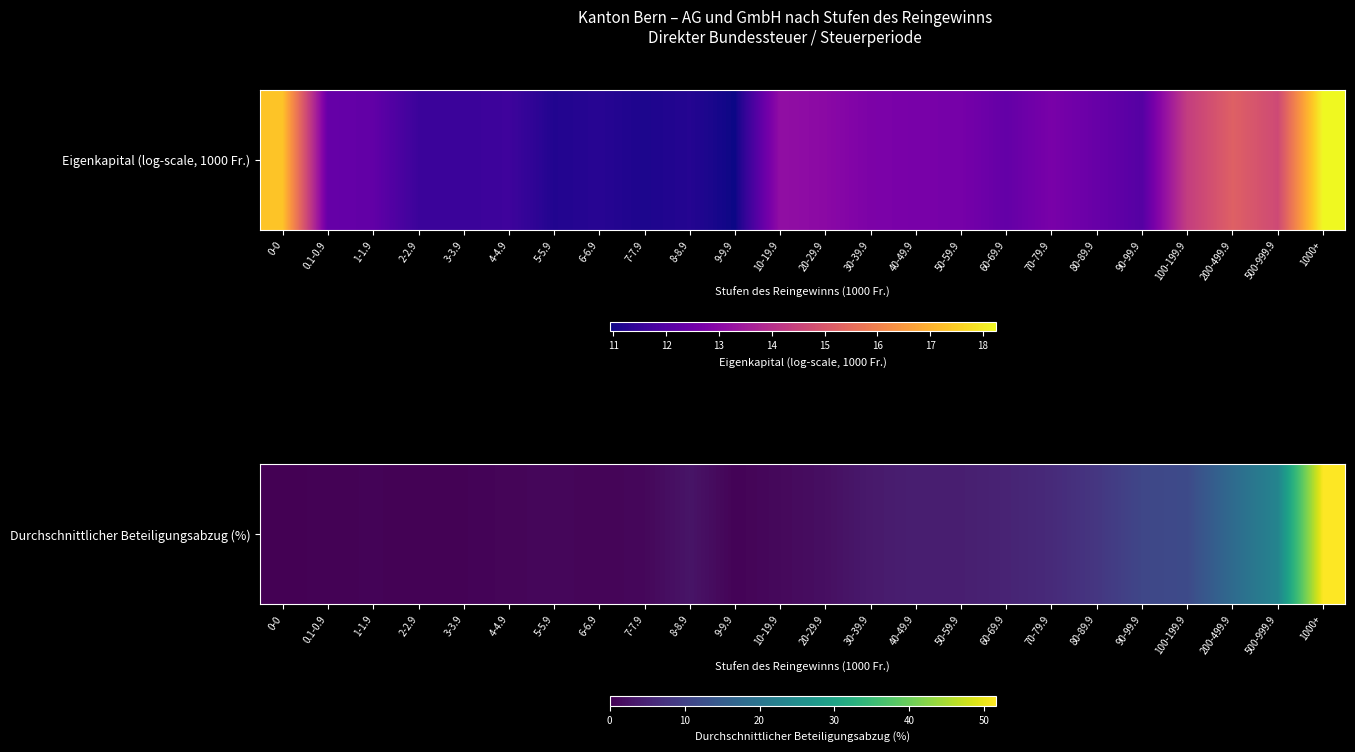

What is the difference between the second highest and second lowest values?

23.0